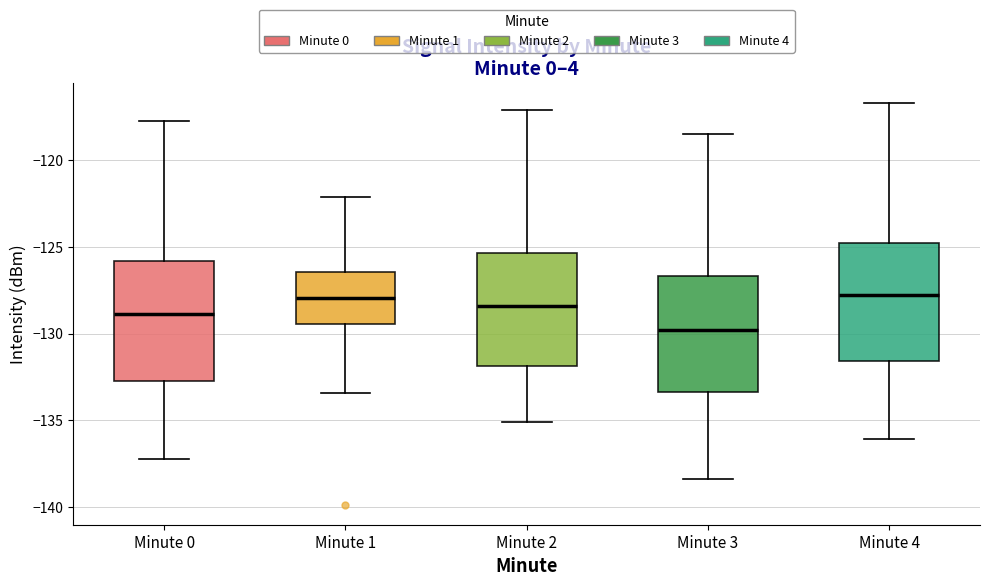

Where does the lower whisker of the box for Minute 1 end on the y-axis? The values are not printed on the chart, so give them approximately, as read against the axis.

-133.5